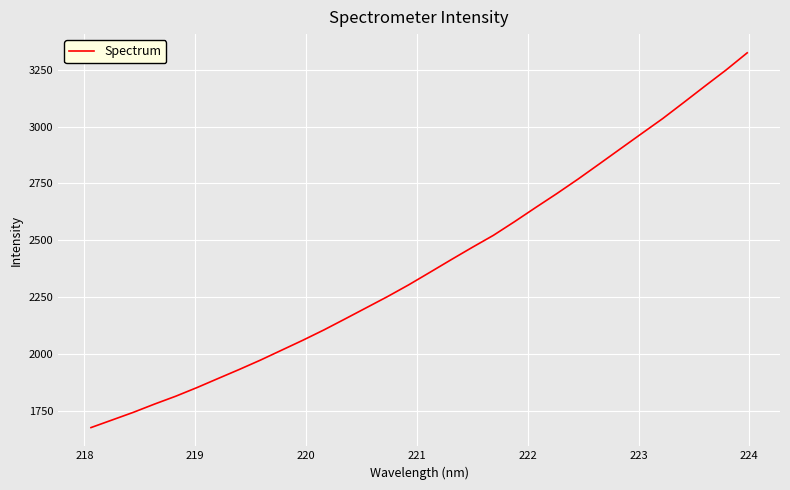

What is the greatest value displayed?

3324.1